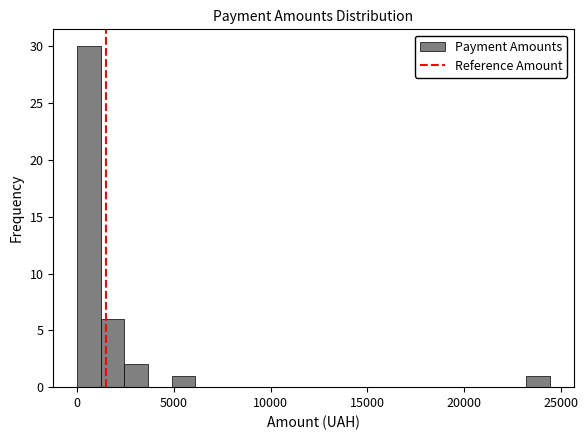

Read against the x-axis, roughly where is the centre of the tallest bar?

500